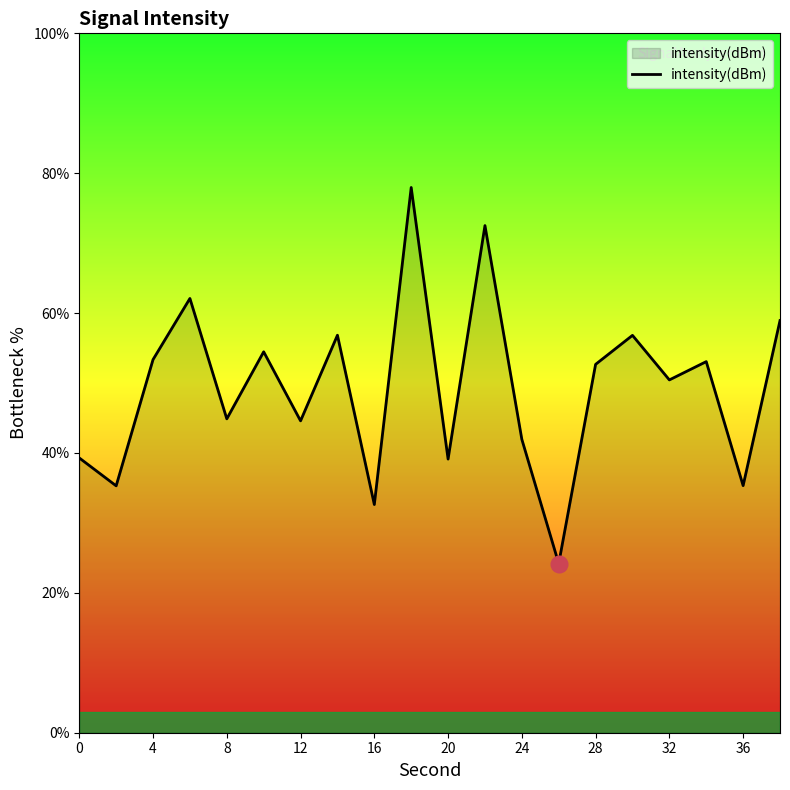

What is the difference between the maximum and minimum values?

53.8